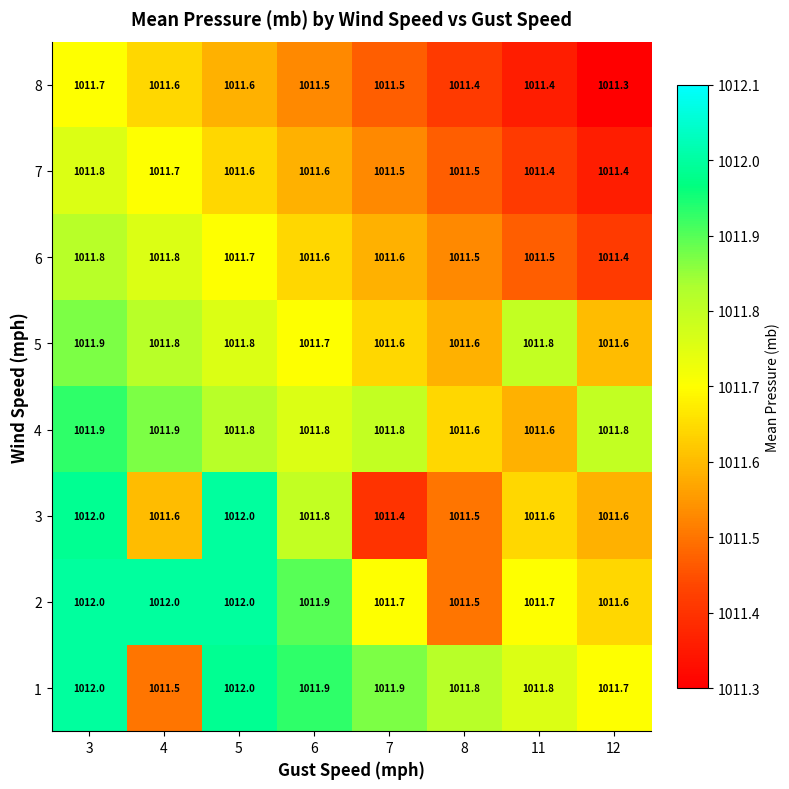

What is the difference between the second highest and second lowest values in the 4 series?

0.3